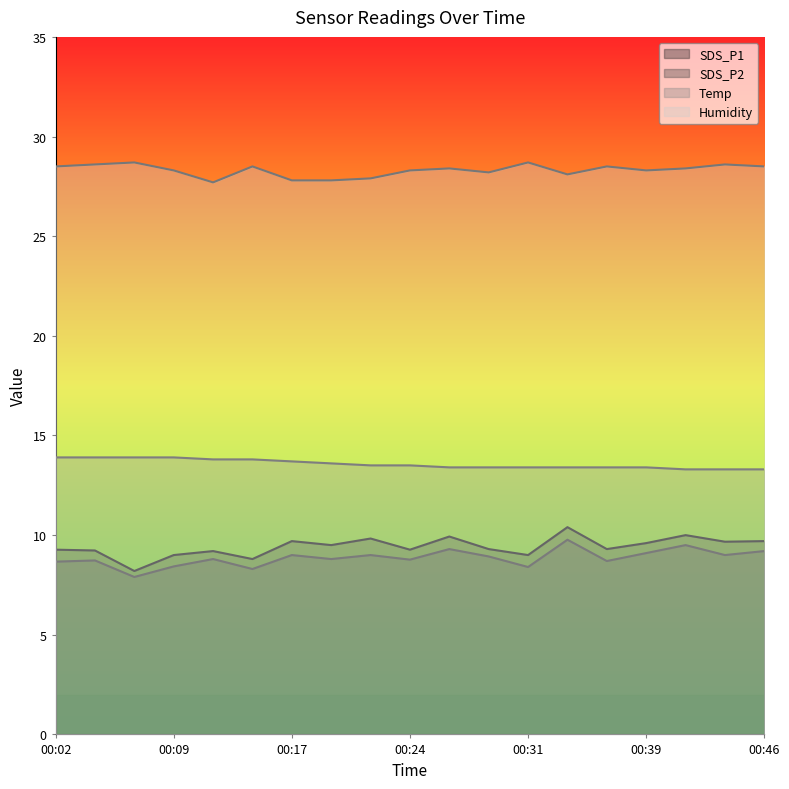

What is the value of the Humidity point at the 5th from the left?

27.7